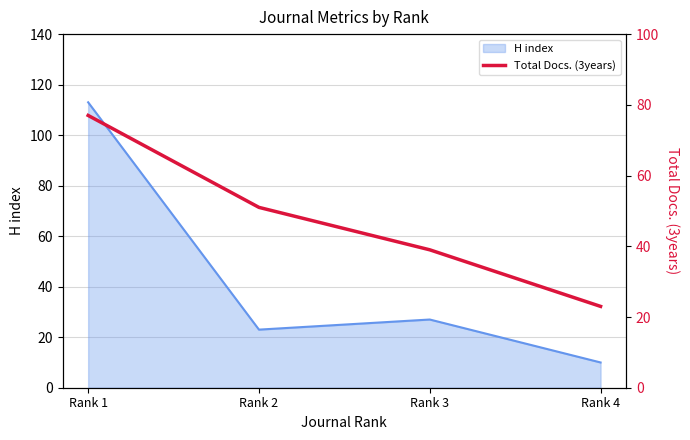

Between Rank 2 and Rank 4, which is larger?

Rank 2